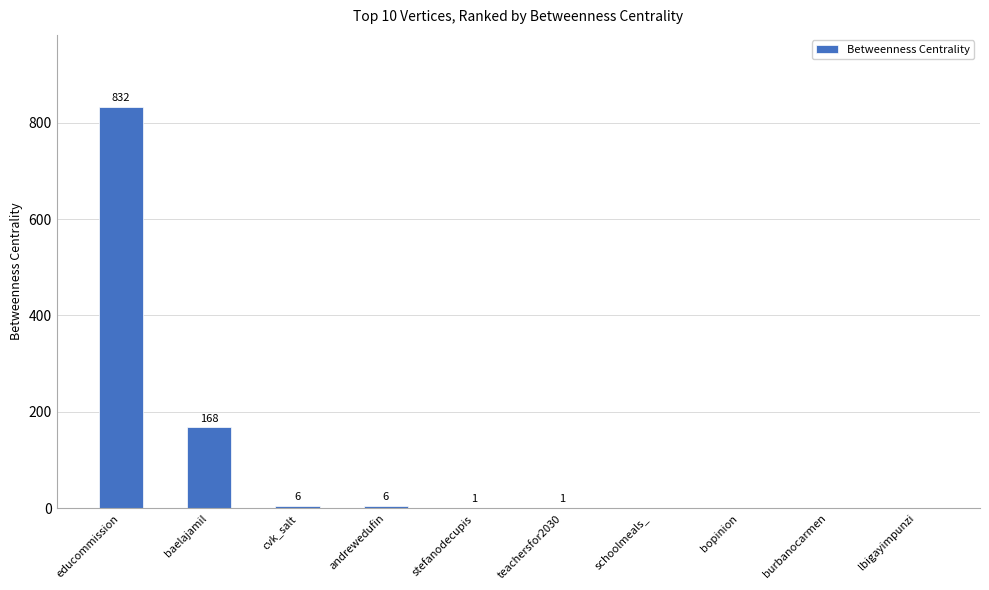

At which label is the value closest to 416?

baelajamil